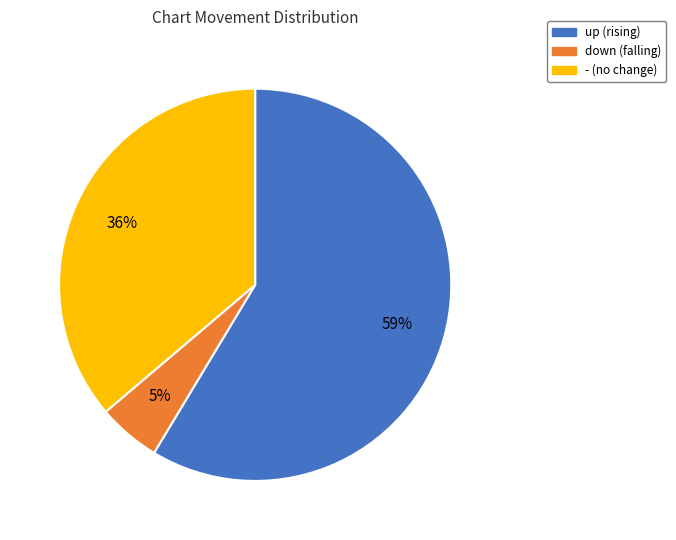

To the nearest percent, what is the average slice percentage?

33%